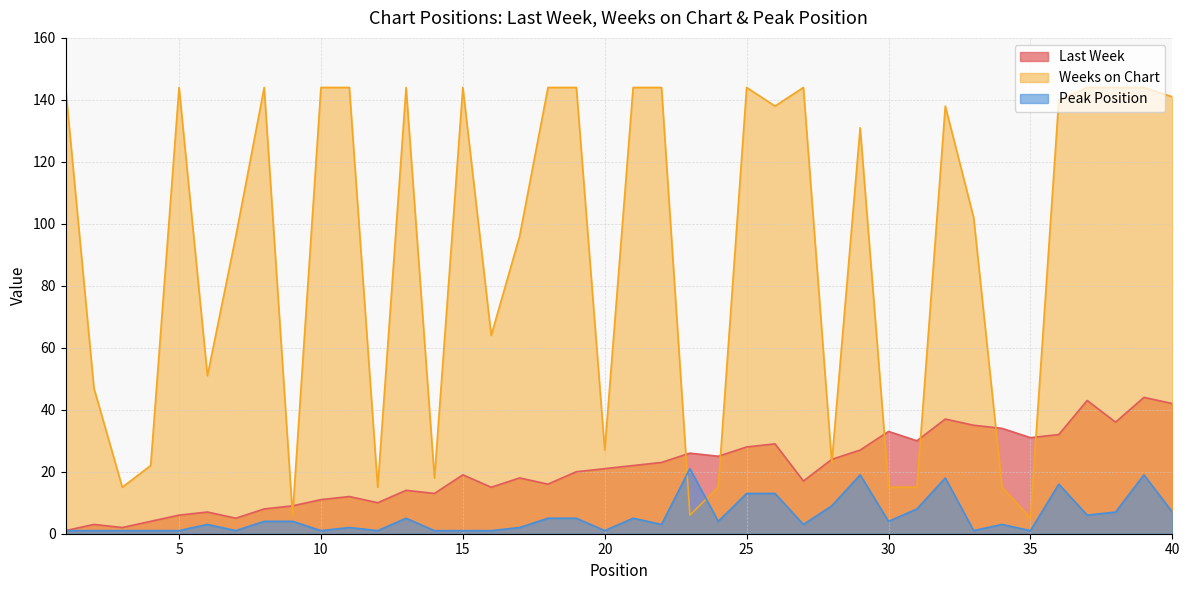

Is the value of Peak Position at 37 greater than the value of Last Week at 17?

No